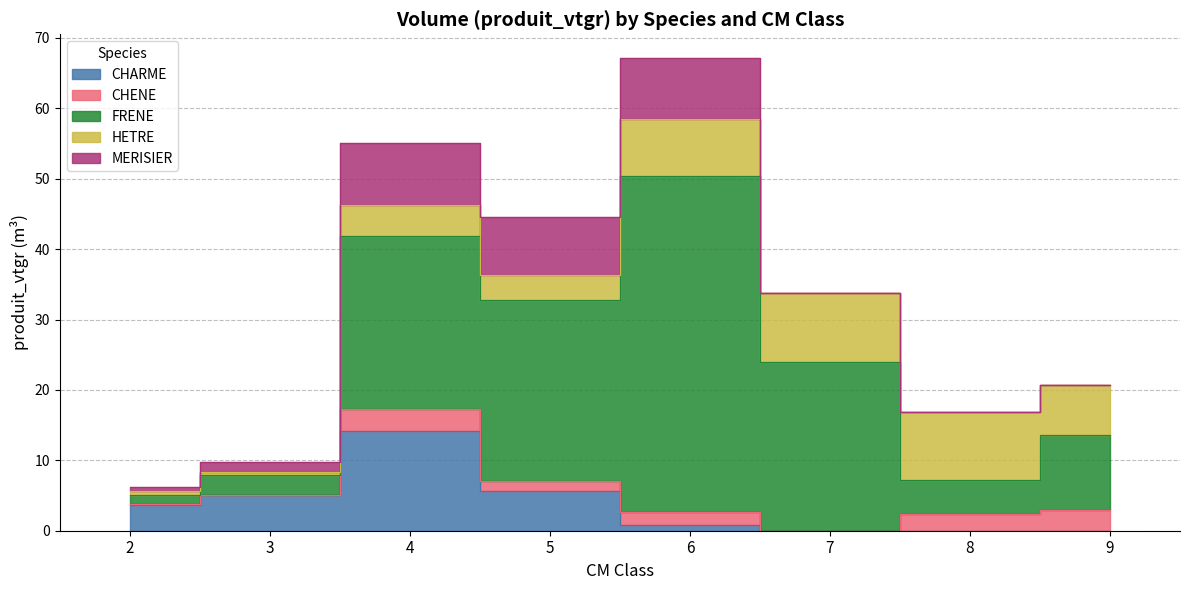

True or false: MERISIER has a value of 13.0 at 4.

False